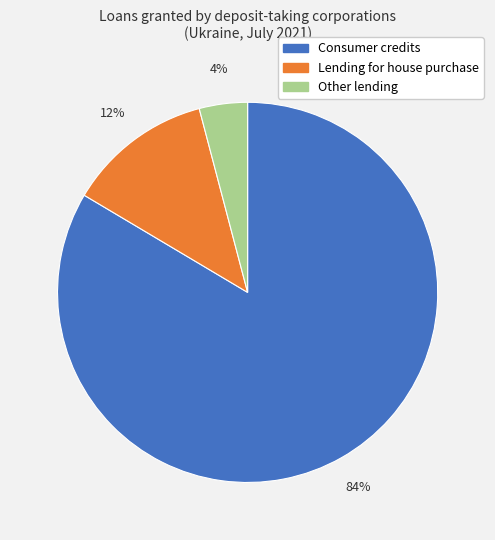

Do Consumer credits and Other lending together represent more than half of the pie?

Yes